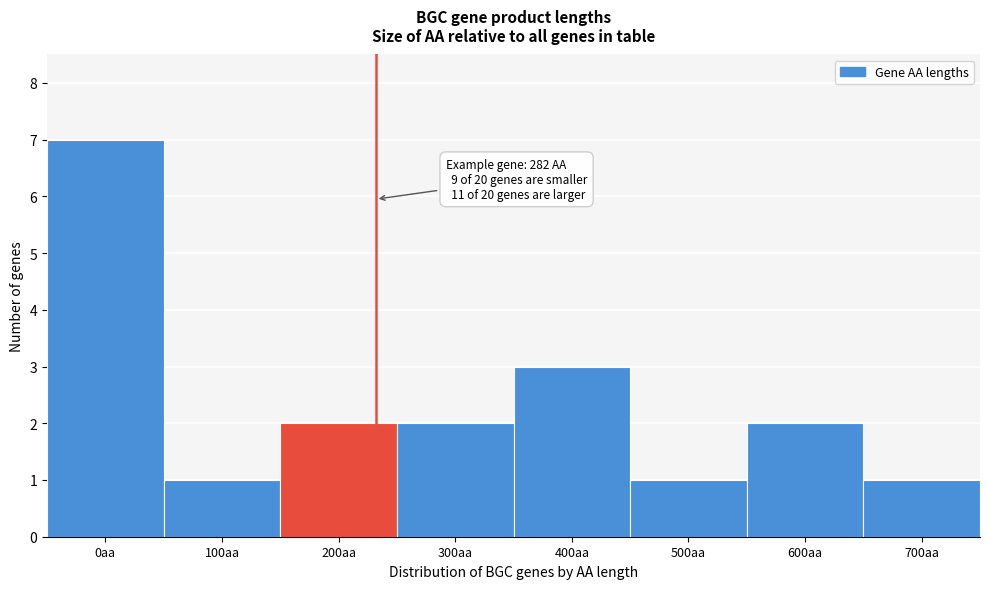

Reading left to right, list all the values displayed in this chart.

7	1	2	2	3	1	2	1